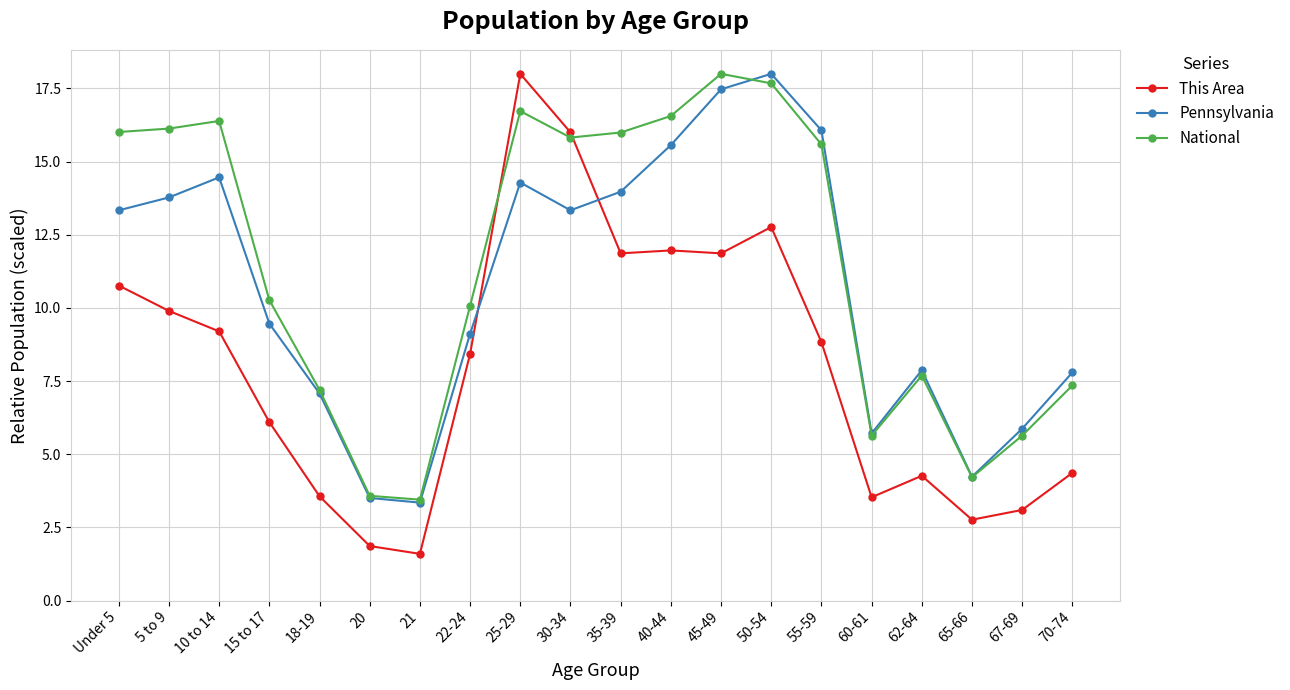

Rank the series at 10 to 14 from lowest to highest value.

This Area, Pennsylvania, National